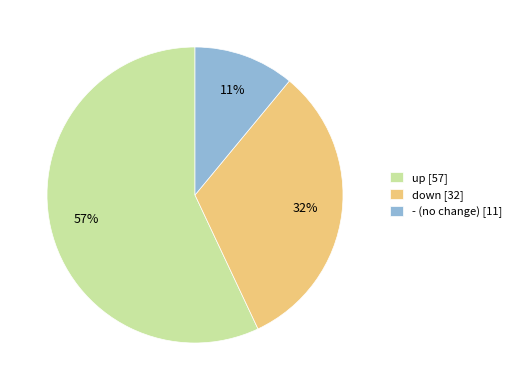

What percentage is the down slice, to the nearest percent?

32%